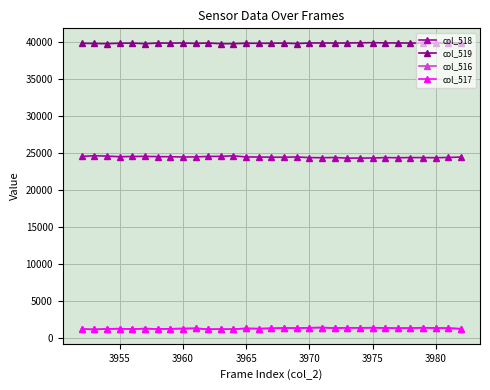

True or false: col_519 and col_516 intersect in this chart.

False